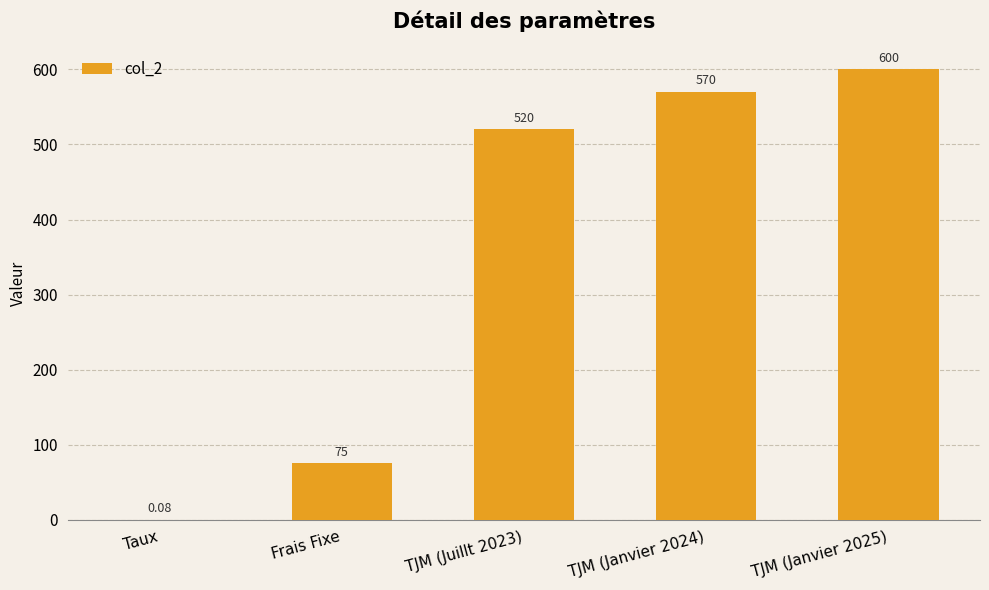

Between TJM (Janvier 2024) and Frais Fixe, which is larger?

TJM (Janvier 2024)